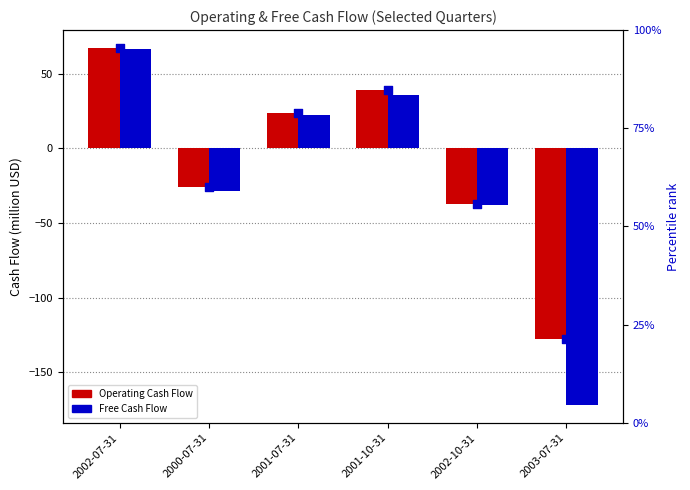

Which series reaches the minimum Y coordinate?

Free Cash Flow